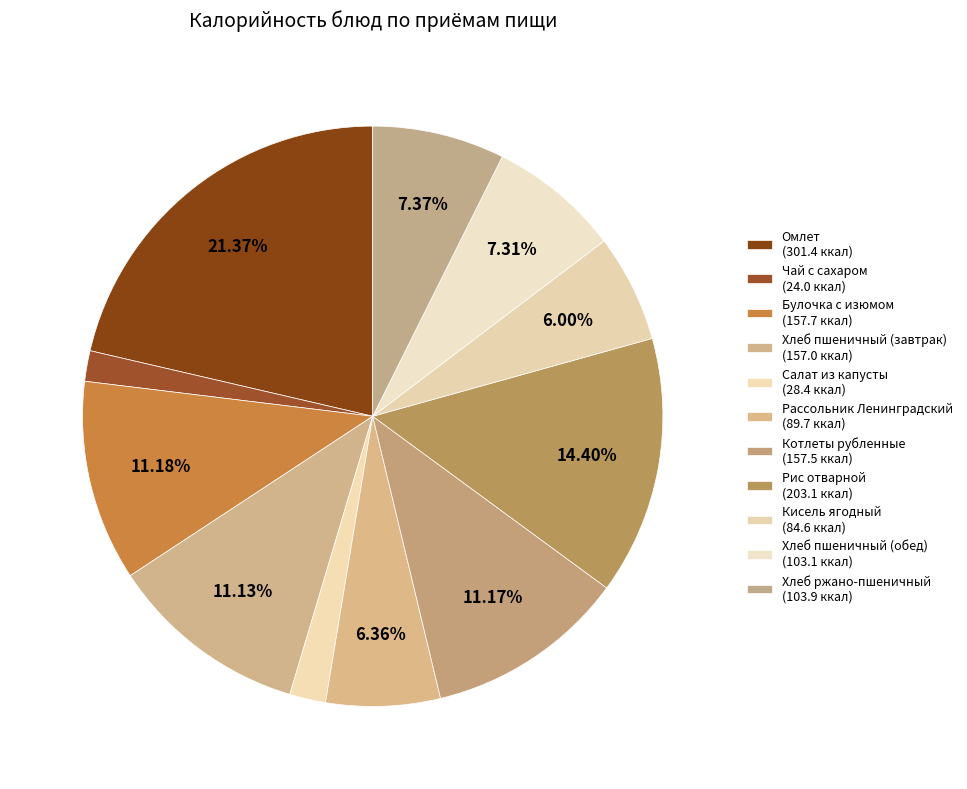

Does Рассольник Ленинградский represent more than half of the total?

No